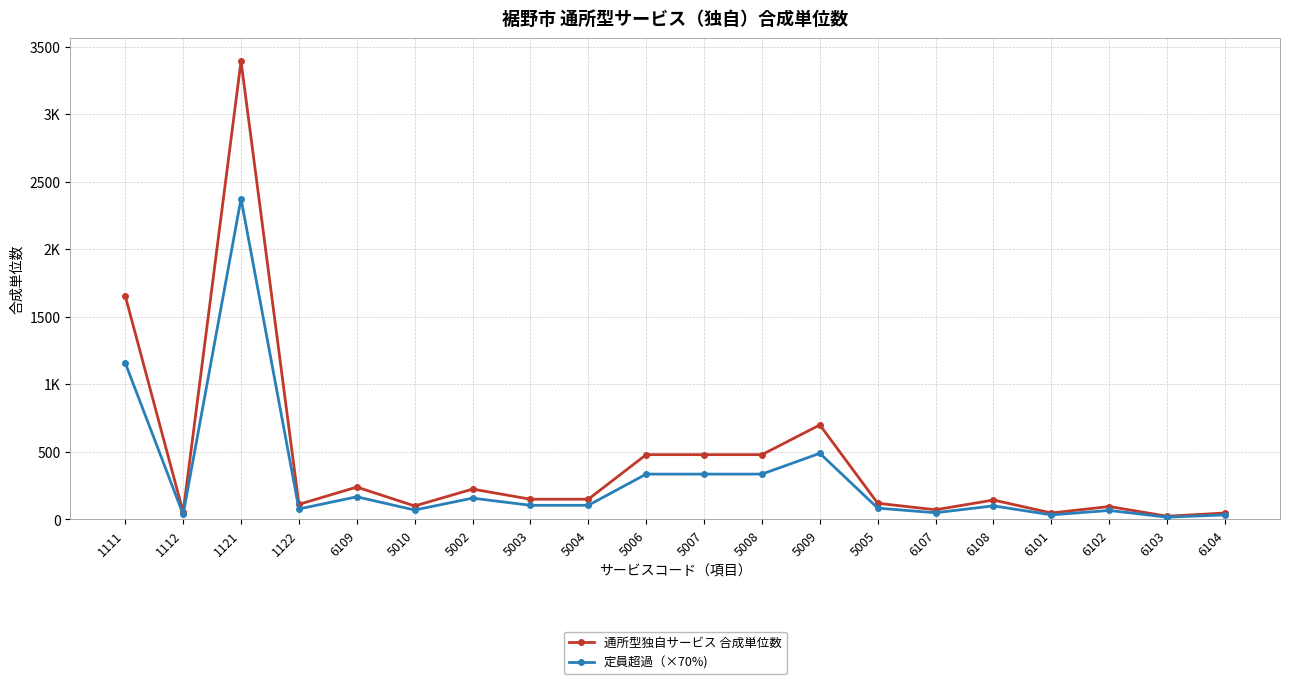

Does the chart have visible grid lines?

Yes